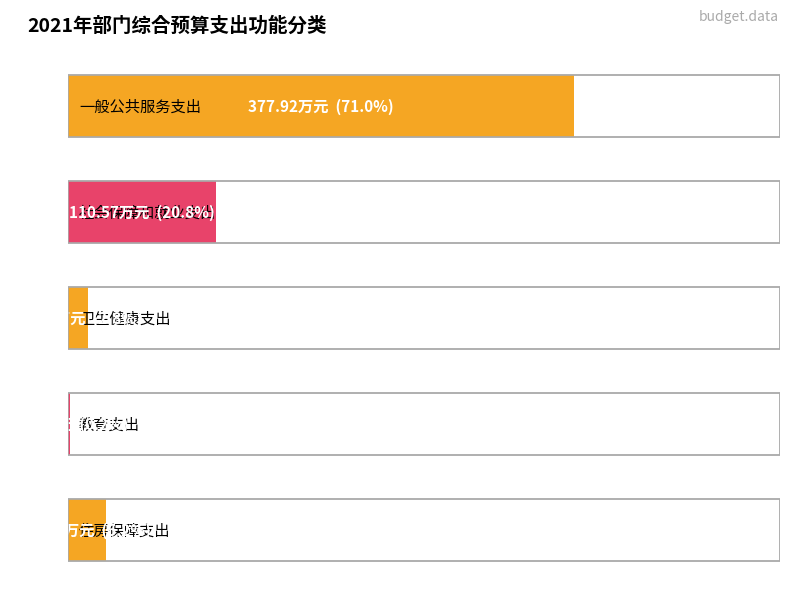

Reading left to right, transcribe all the data shown in this chart.

0=377.9	1=110.6	2=14.8	3=1.2	4=27.7